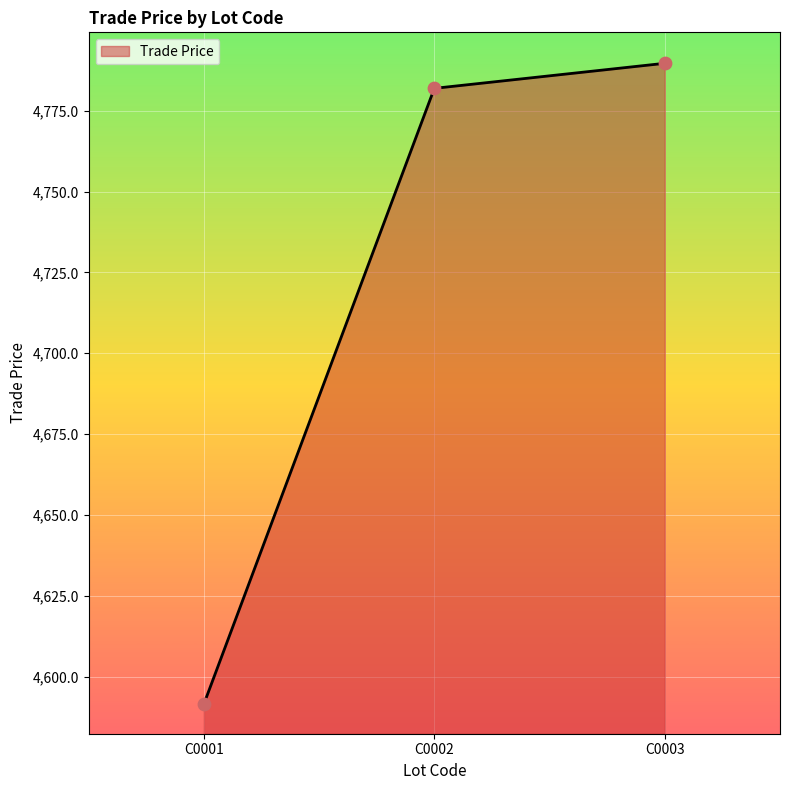

Approximately how many times larger is the value at C0001 compared to C0003?

1.0